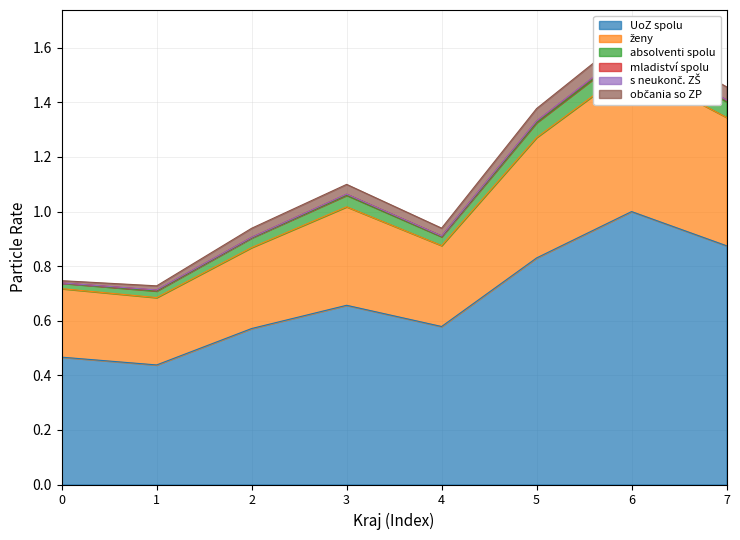

Which category has the highest value in the UoZ spolu series?

6